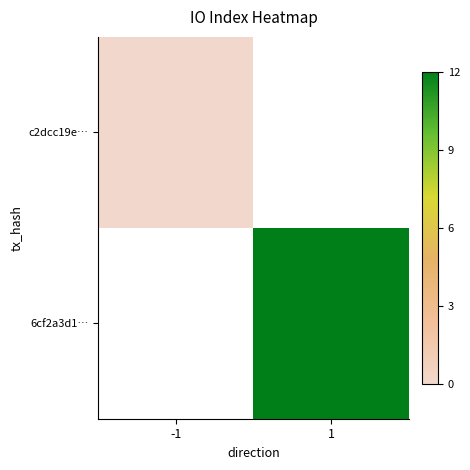

At which category does the chart reach its minimum across all series?

-1